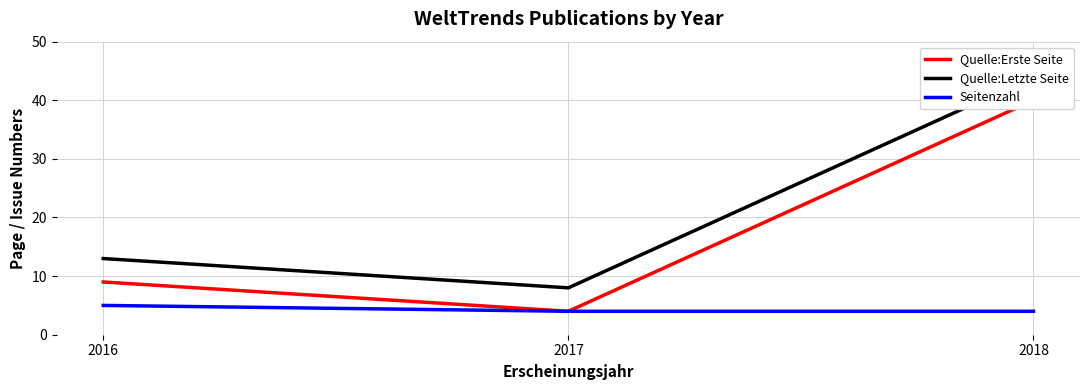

Is it true that Quelle:Letzte Seite equals 44 at 2018?

True